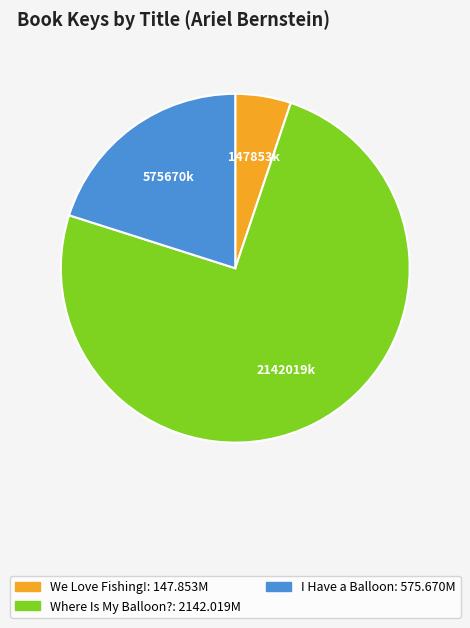

What is the ratio of the value at I Have a Balloon: 575.670M to the value at Where Is My Balloon?: 2142.019M?

0.3